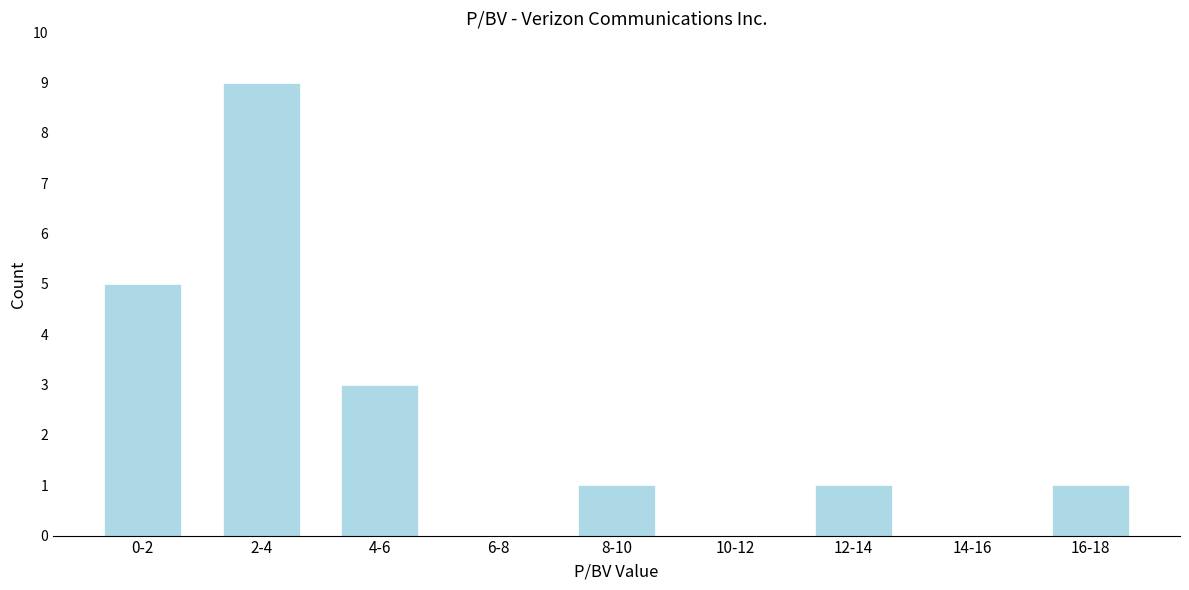

Reading left to right, list all the values displayed in this chart.

0-2=5	2-4=9	4-6=3	6-8=0	8-10=1	10-12=0	12-14=1	14-16=0	16-18=1